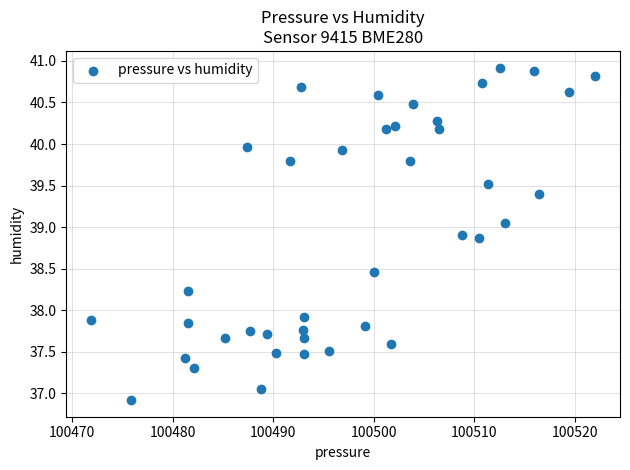

What is the range of X values (max minus min)?

50.1